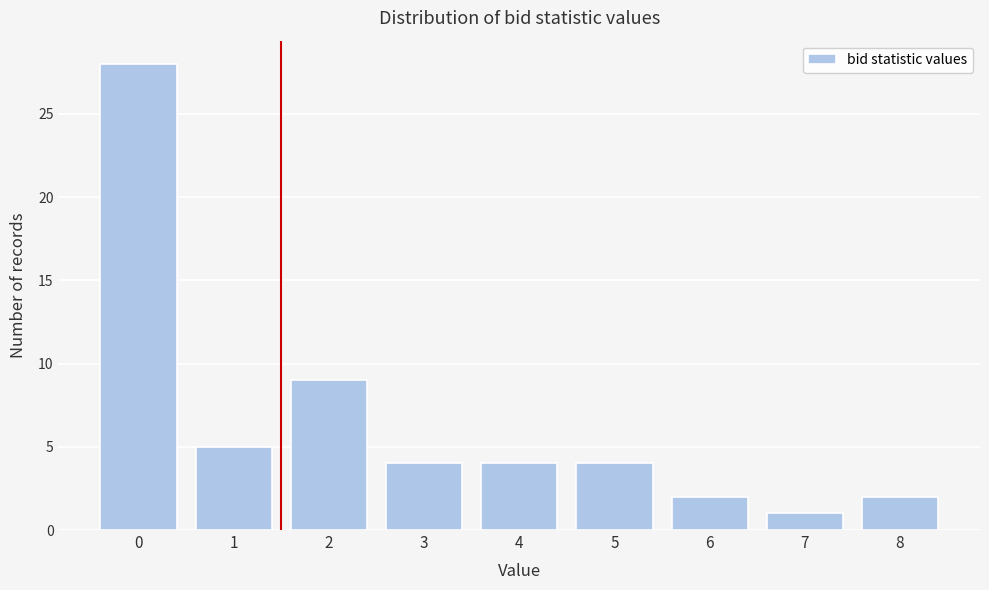

Reading left to right, extract all data points from this chart.

0=28	1=5	2=9	3=4	4=4	5=4	6=2	7=1	8=2